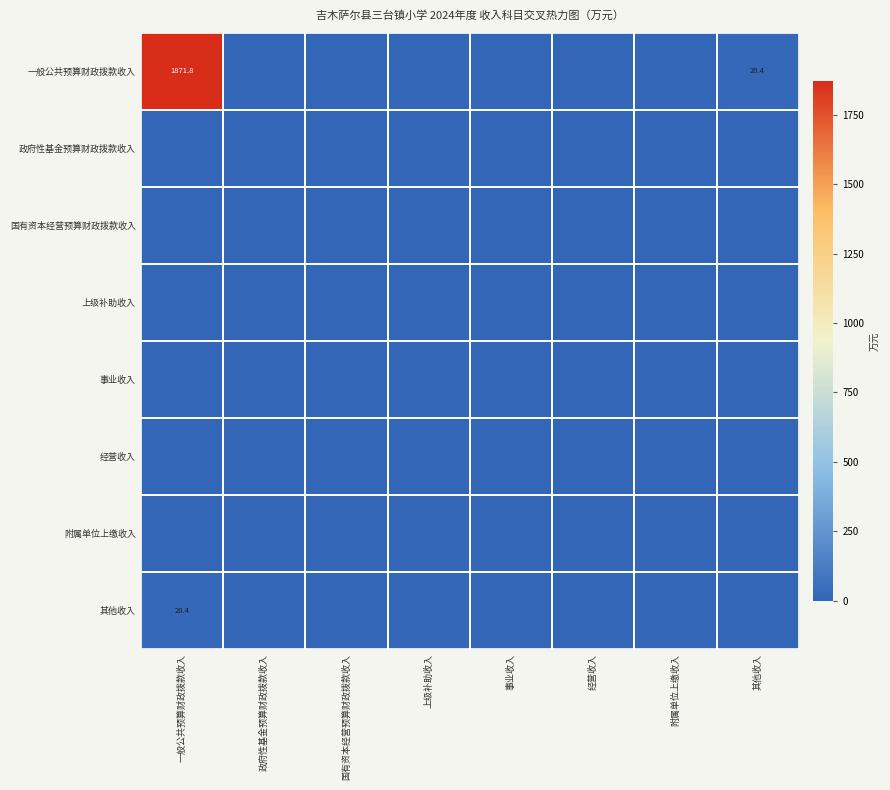

Which category has the lowest value across all series?

政府性基金预算财政拨款收入